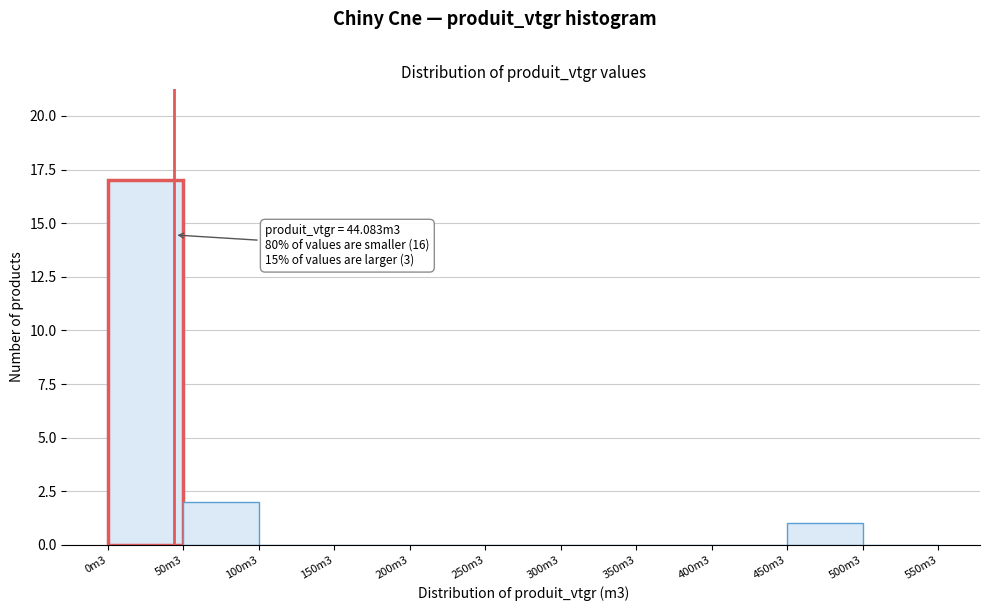

Reading right to left, list all the values displayed in this chart.

500m3=0	450m3=1	400m3=0	350m3=0	300m3=0	250m3=0	200m3=0	150m3=0	100m3=0	50m3=2	0m3=17